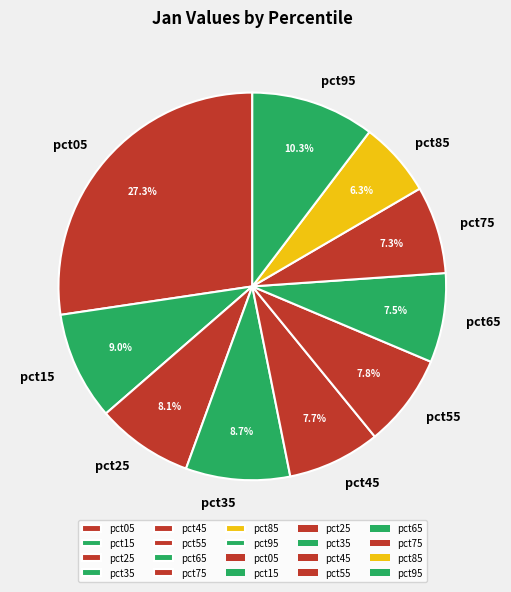

Is there any slice that represents more than half of the pie?

No